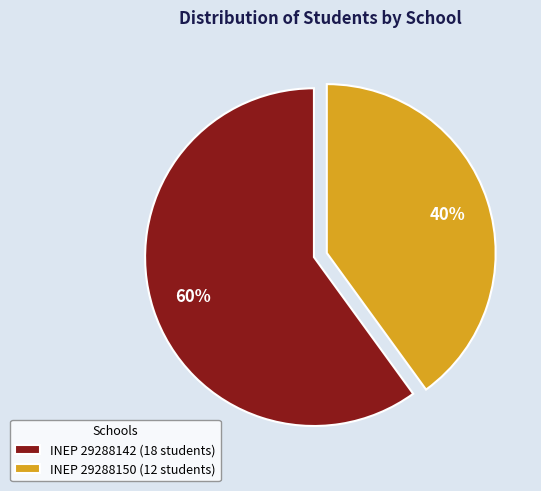

To the nearest percent, what is the difference between the largest and smallest slice percentages?

20%